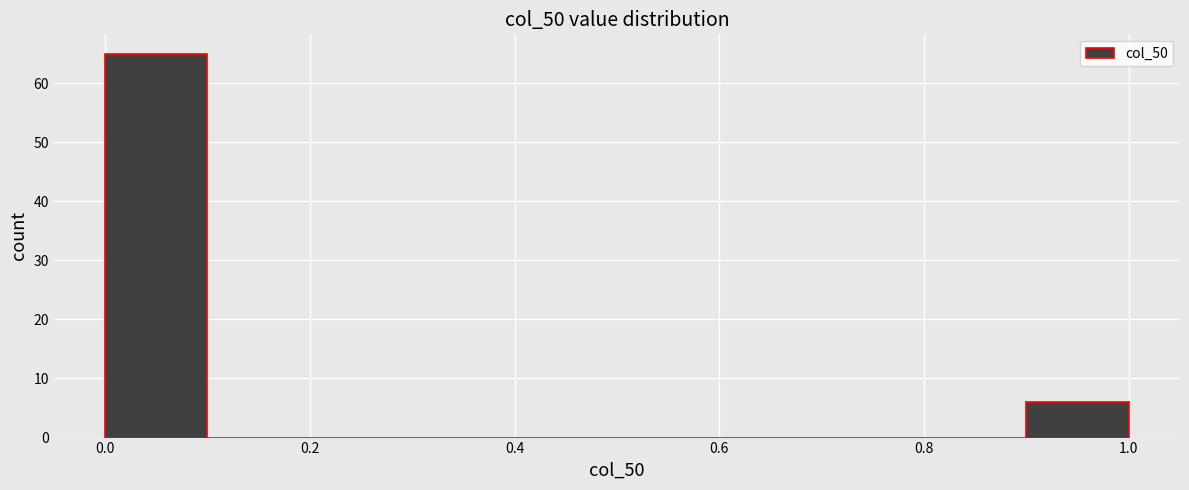

Which range on the x-axis has the tallest bar?

0.0 to 0.1